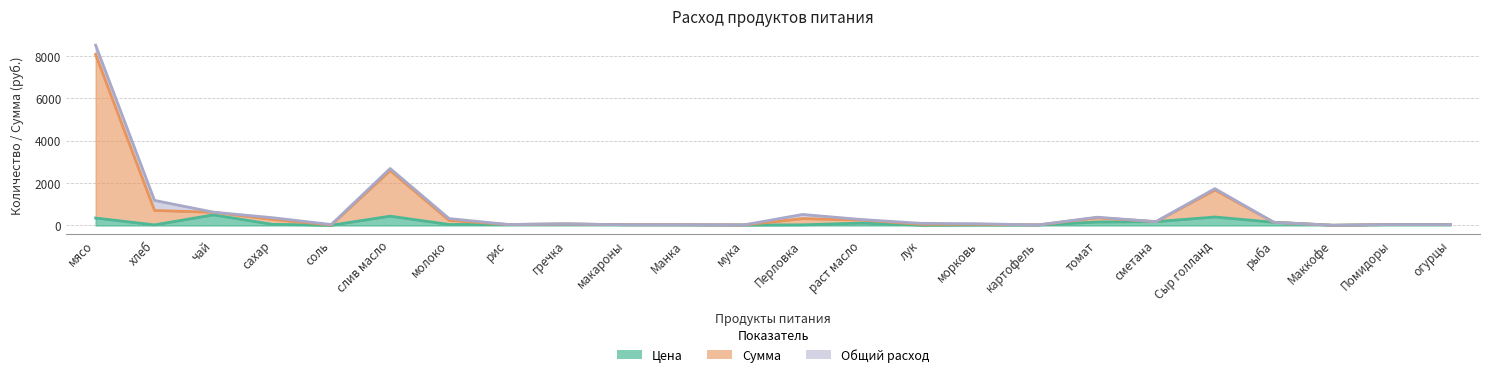

True or false: Сумма and Цена cross at least once.

False